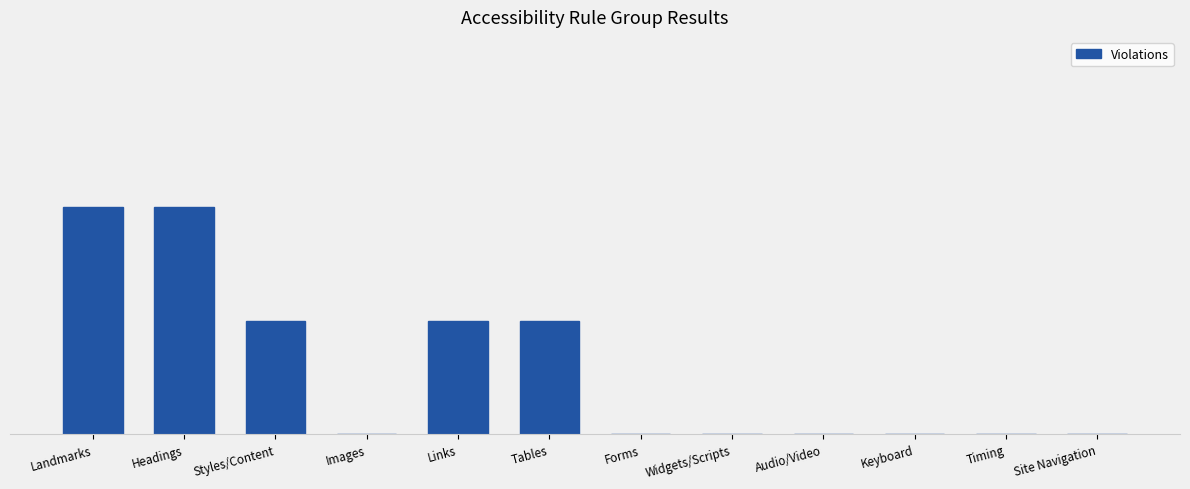

What value does the data have at Styles/Content?

1